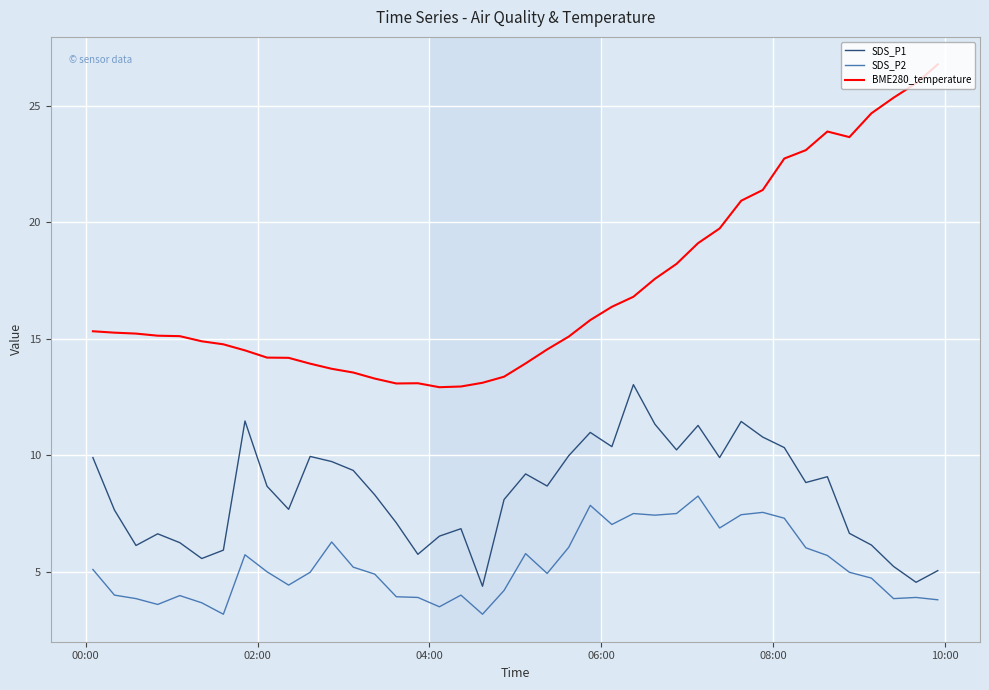

What is the highest value of the SDS_P1 series?

13.0